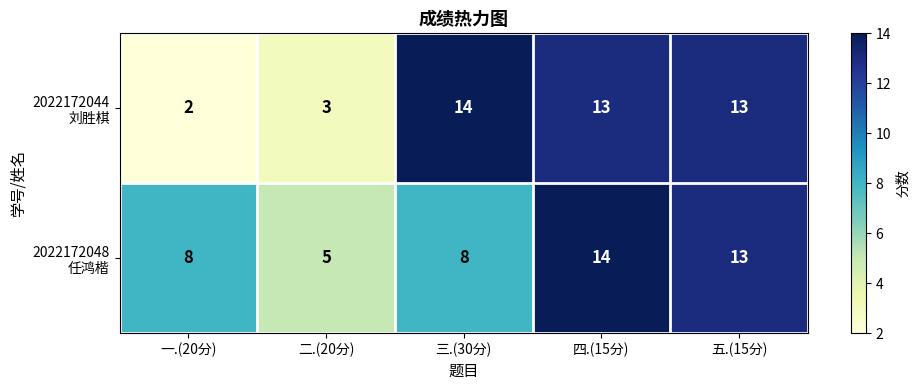

What is the total value across all series at 四.(15分)?

27